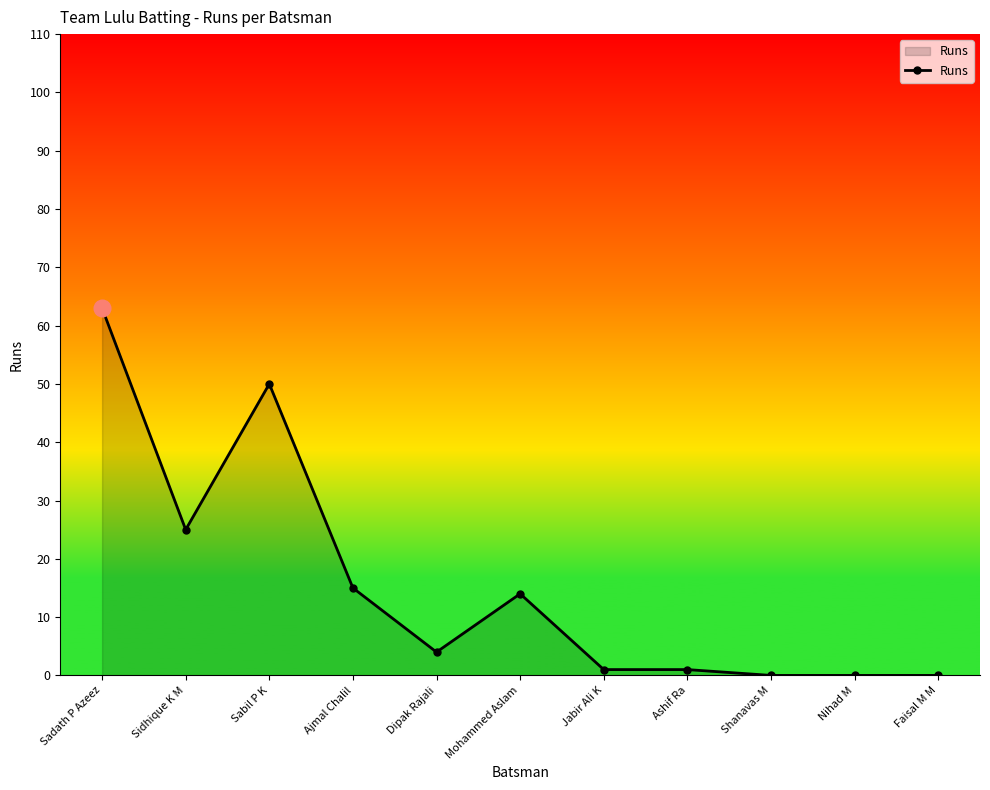

Does the chart have visible grid lines?

No